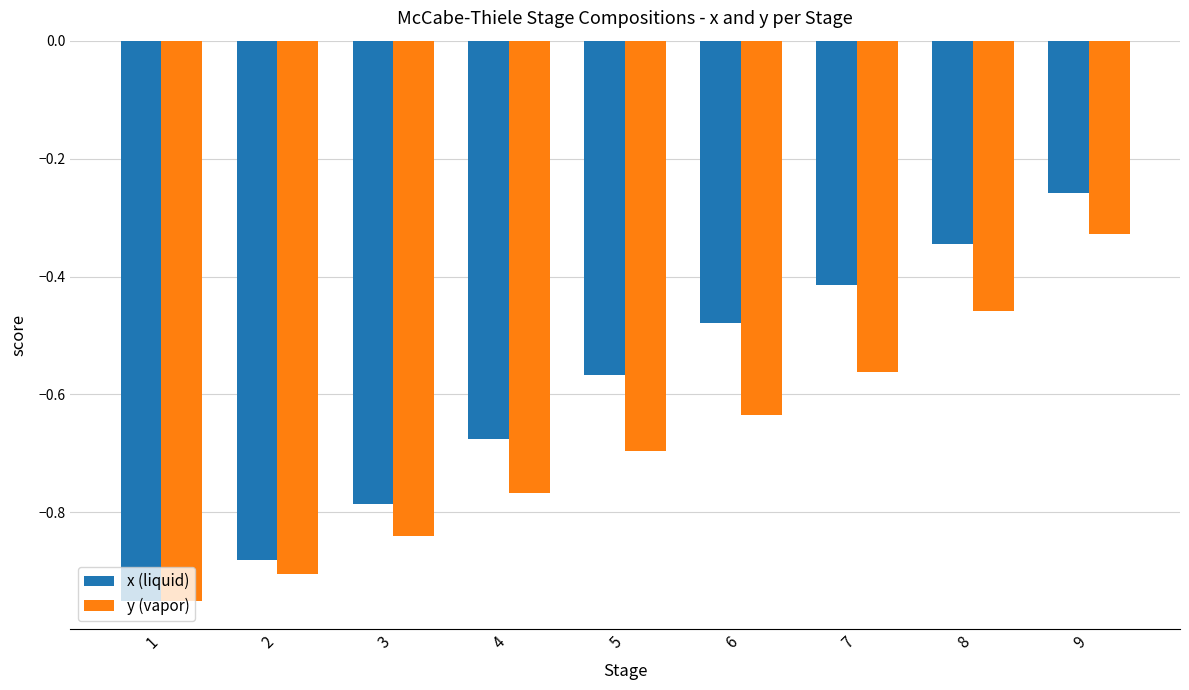

What are all the series names shown in the legend?

x (liquid), y (vapor)